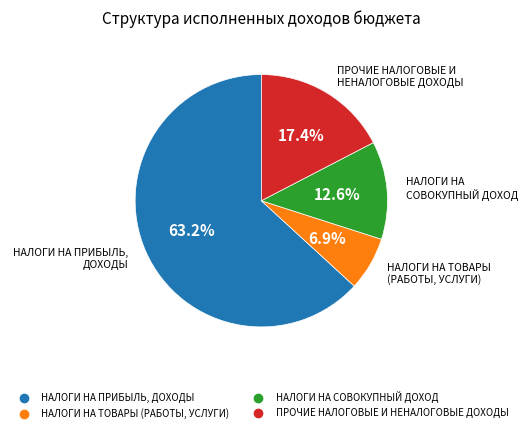

What percentage is NOT represented by НАЛОГИ НА ТОВАРЫ (РАБОТЫ, УСЛУГИ)?

93.1%